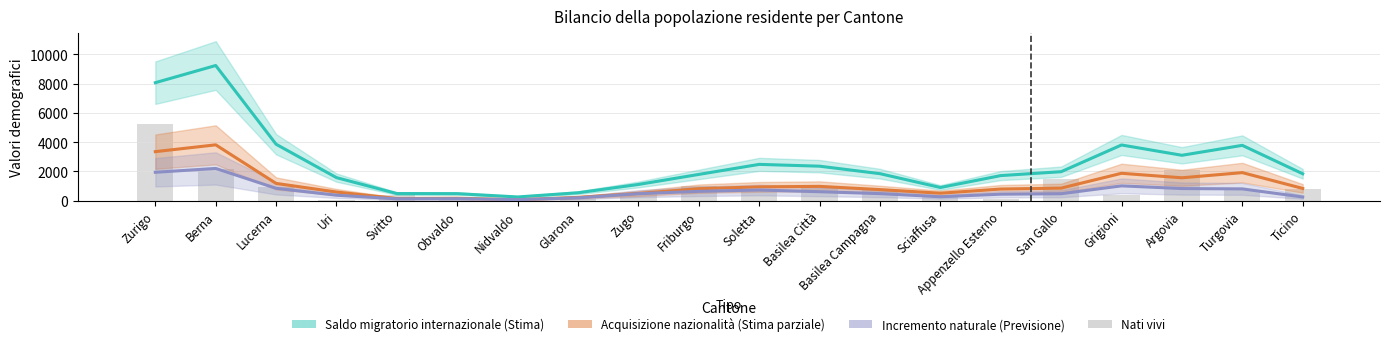

What is the difference between the highest and lowest values at Basilea Città?

1744.3